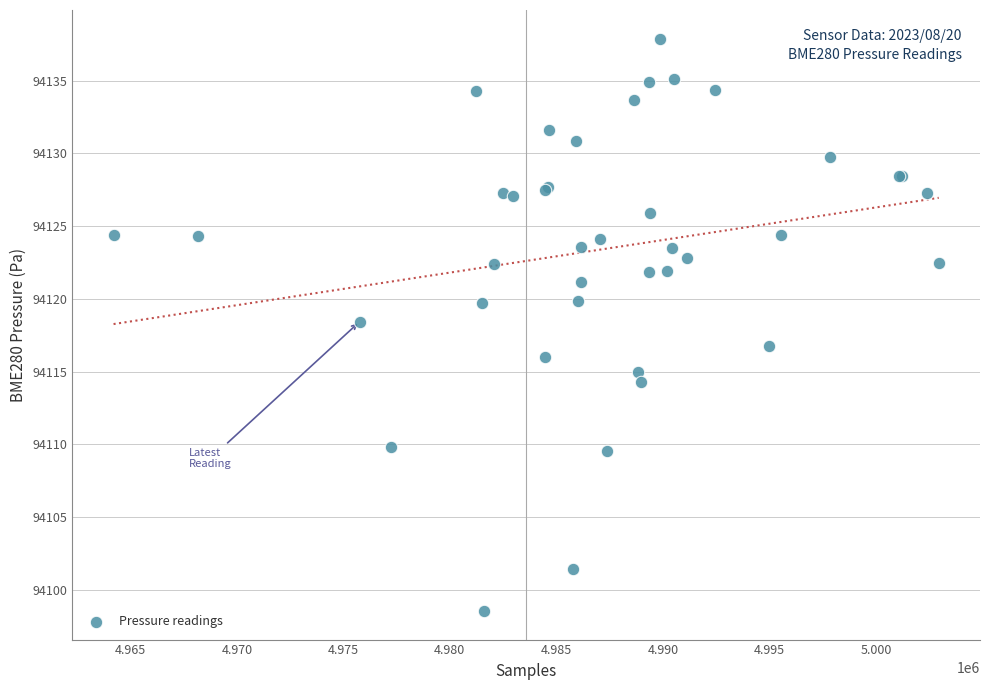

What Y value in the scatter plot is closest to 94118?

94118.4